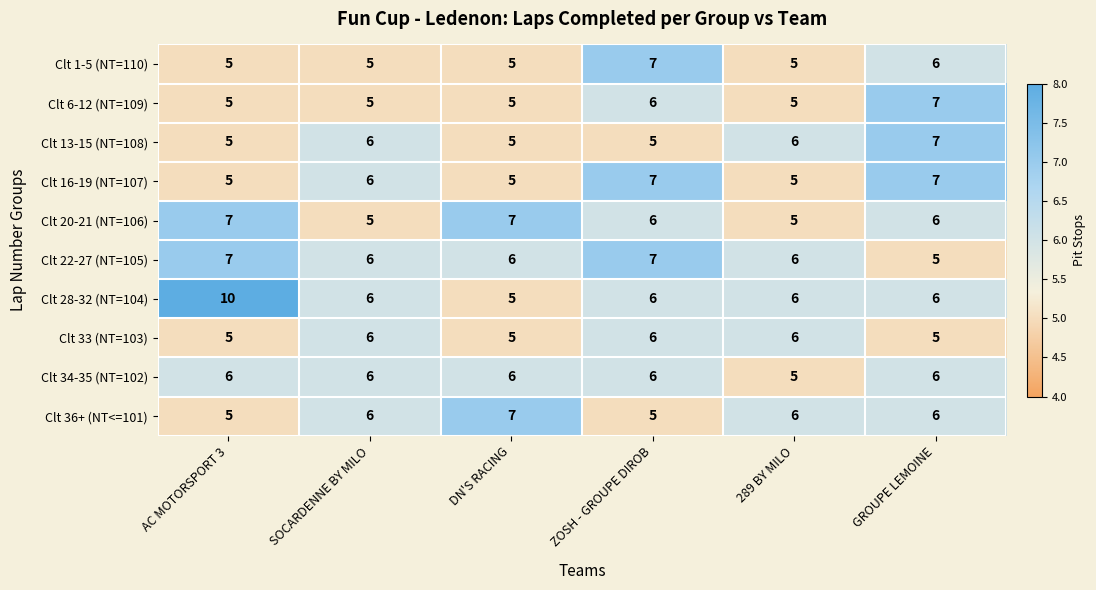

What is the difference between the highest and lowest values at AC MOTORSPORT 3?

5